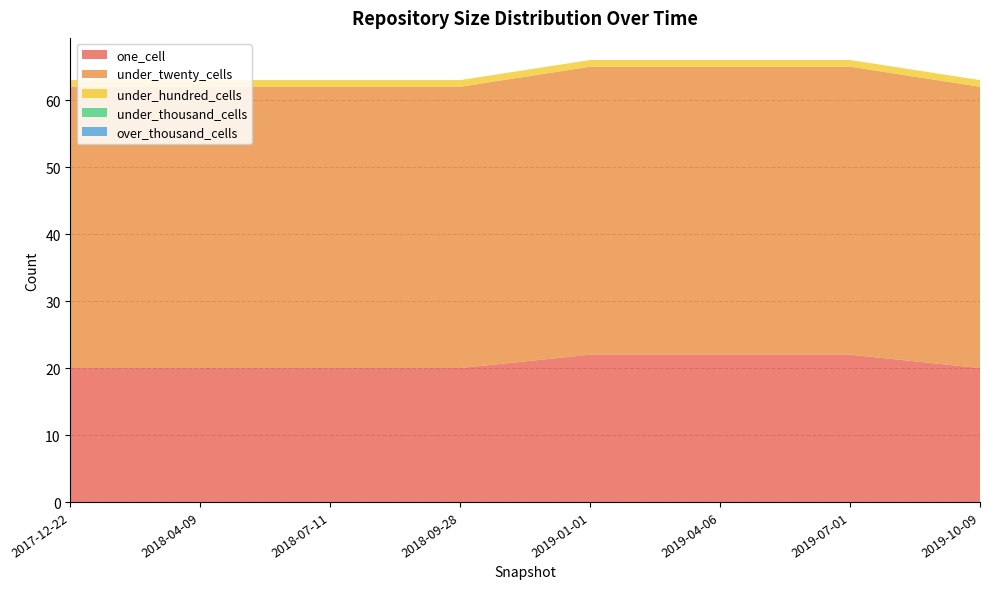

Reading right to left, transcribe all the data shown in this chart.

one_cell: 2019-10-09=20	2019-07-01=22	2019-04-06=22	2019-01-01=22	2018-09-28=20	2018-07-11=20	2018-04-09=20	2017-12-22=20
under_twenty_cells: 2019-10-09=42	2019-07-01=43	2019-04-06=43	2019-01-01=43	2018-09-28=42	2018-07-11=42	2018-04-09=42	2017-12-22=42
under_hundred_cells: 2019-10-09=1	2019-07-01=1	2019-04-06=1	2019-01-01=1	2018-09-28=1	2018-07-11=1	2018-04-09=1	2017-12-22=1
under_thousand_cells: 2019-10-09=0	2019-07-01=0	2019-04-06=0	2019-01-01=0	2018-09-28=0	2018-07-11=0	2018-04-09=0	2017-12-22=0
over_thousand_cells: 2019-10-09=0	2019-07-01=0	2019-04-06=0	2019-01-01=0	2018-09-28=0	2018-07-11=0	2018-04-09=0	2017-12-22=0